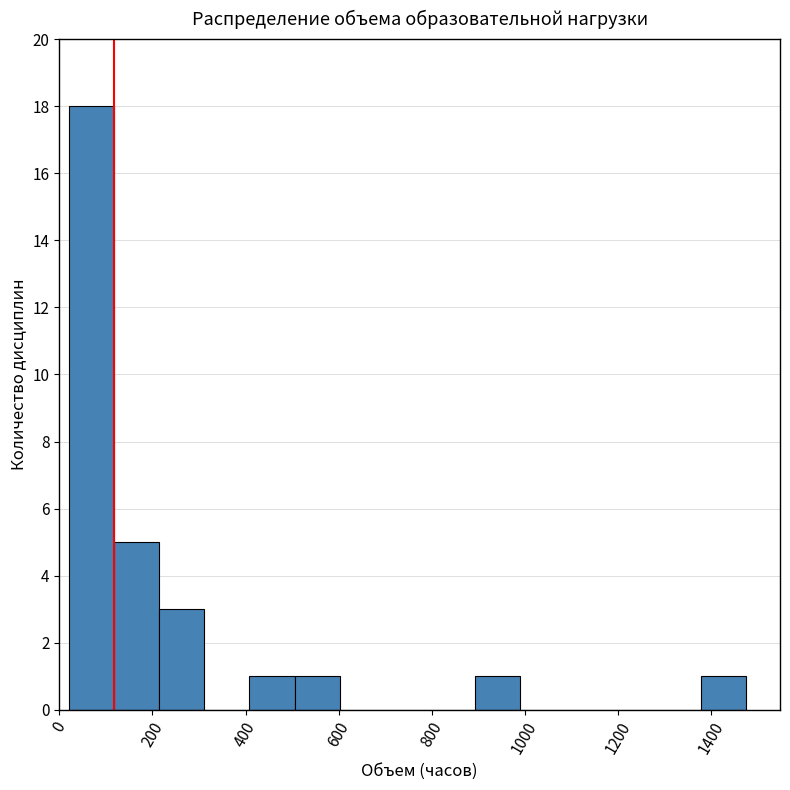

Reading left to right, list every bar in this chart as the range it spans on the x-axis followed by its height. Neither the bar edges nor the heights are printed on the chart, so give them approximately, as read against the axes.

20 to 120: 18
120 to 220: 5
220 to 320: 3
320 to 400: 0
400 to 500: 1
500 to 600: 1
600 to 700: 0
700 to 800: 0
800 to 900: 0
900 to 1000: 1
1000 to 1080: 0
1080 to 1180: 0
1180 to 1280: 0
1280 to 1380: 0
1380 to 1480: 1